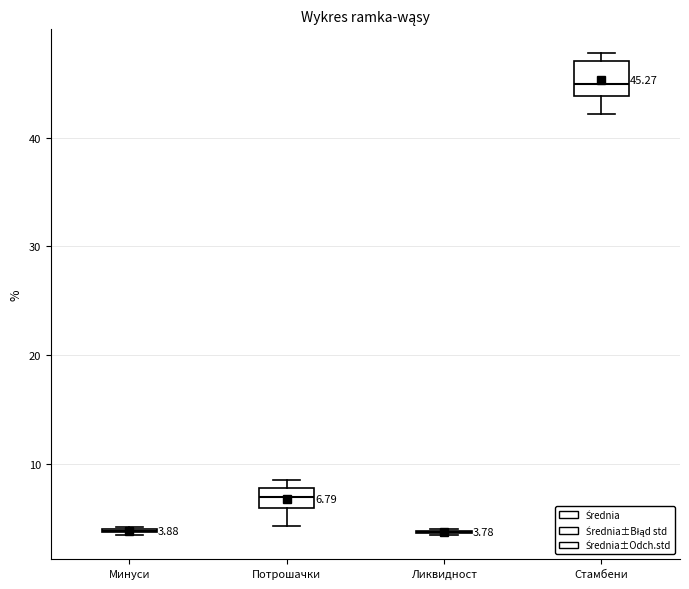

Which box is the tallest, from its lower edge to its upper edge?

Стамбени